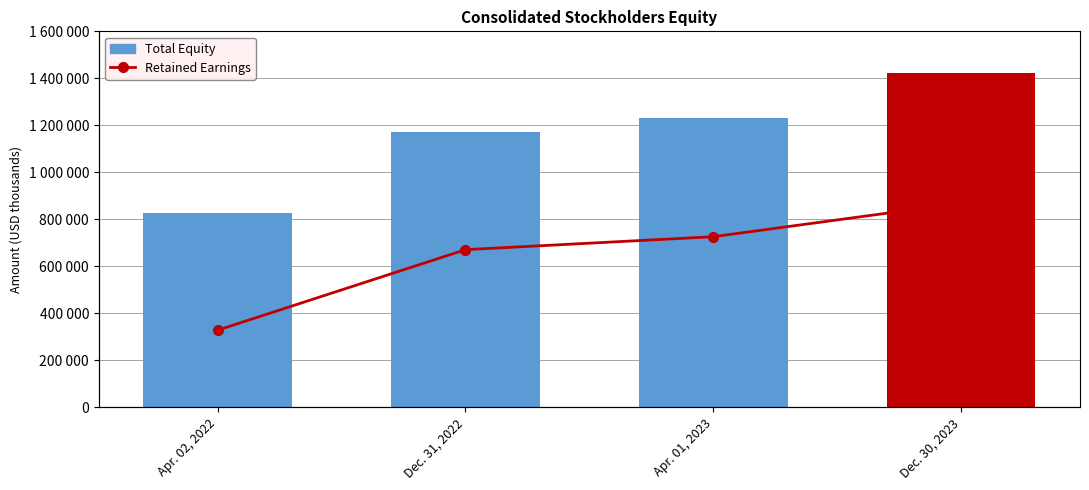

True or false: Total Equity has a value of 2166549 at Dec. 30, 2023.

False